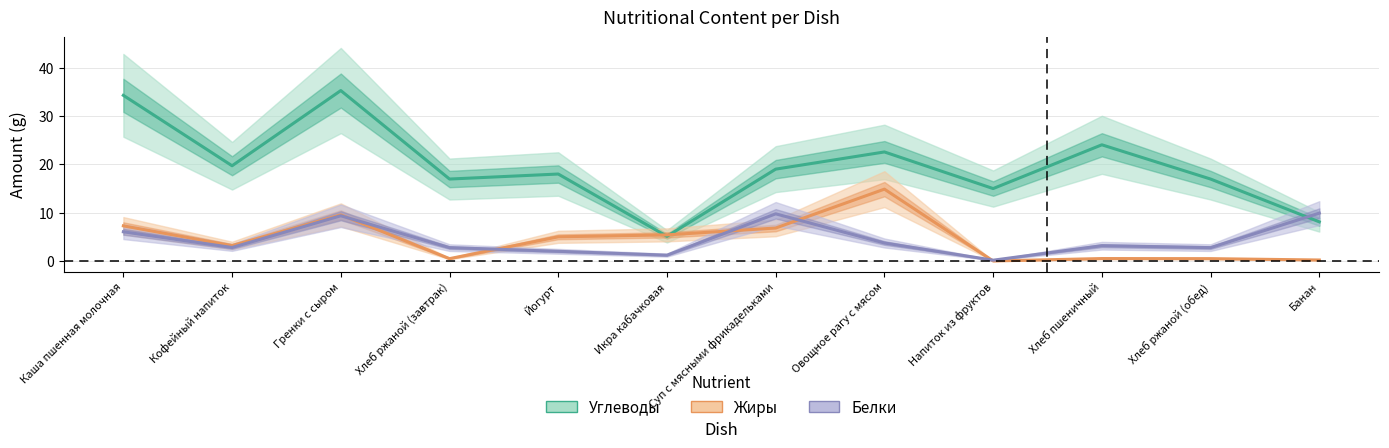

Is it true that Жиры equals 0.7 at Хлеб ржаной (обед)?

False